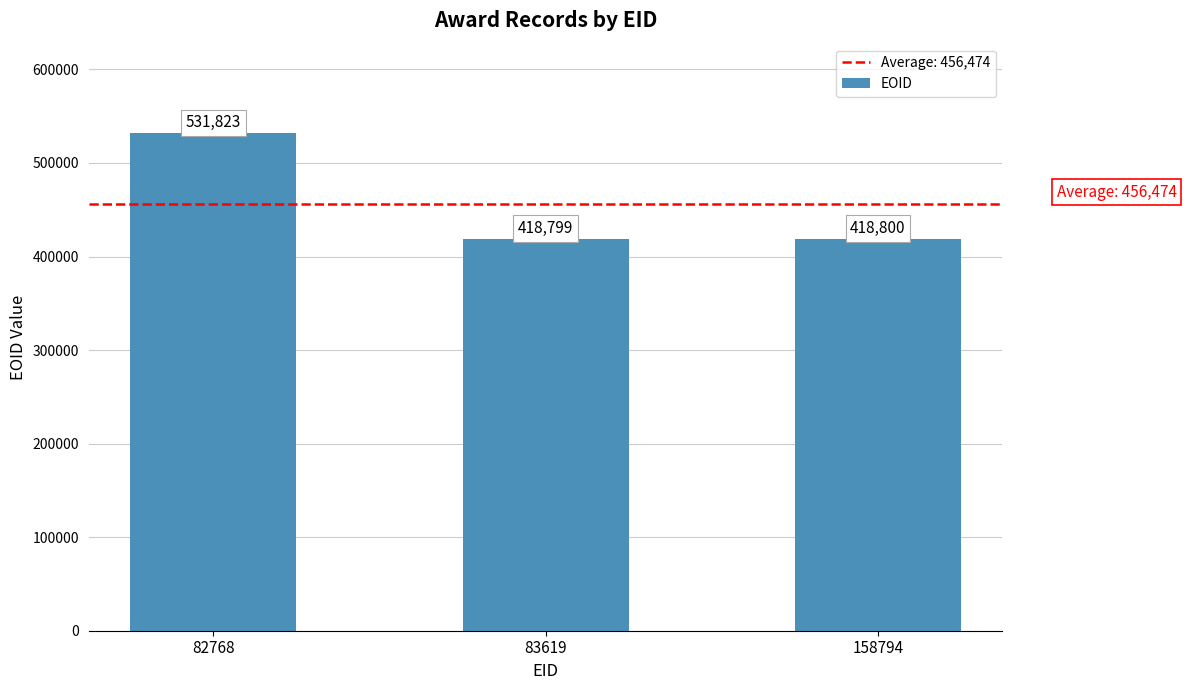

What is the value of the 1st bar from the left?

531823